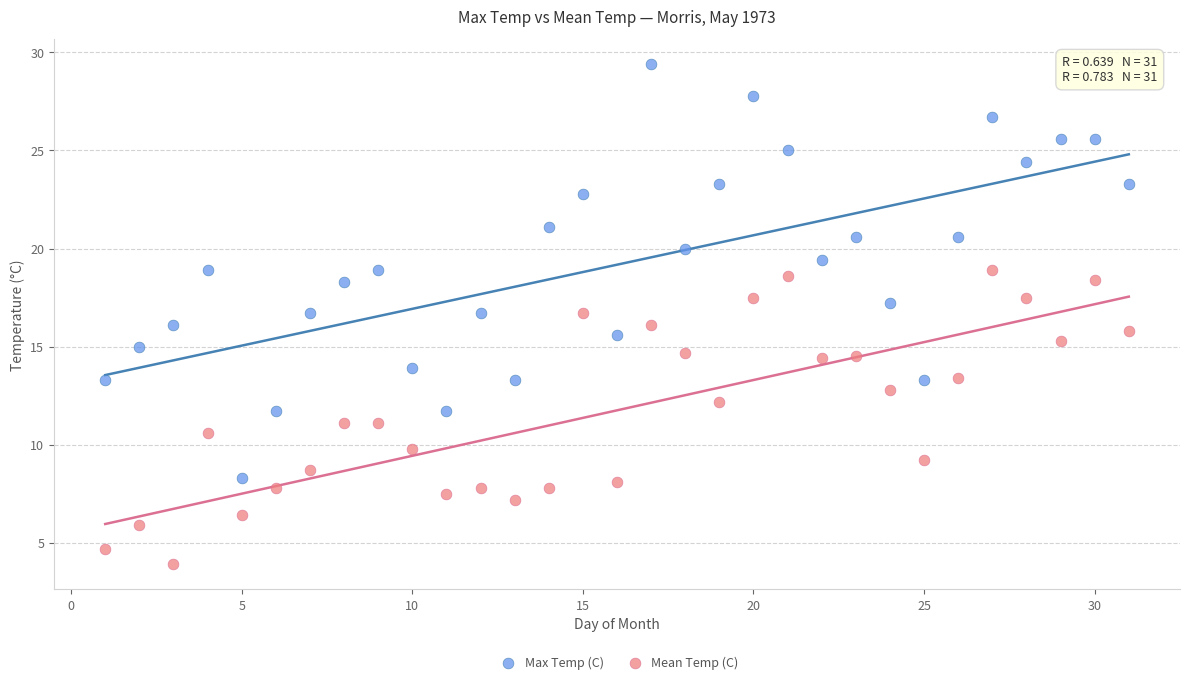

What are all the series names shown in the legend?

Max Temp (C), Mean Temp (C)